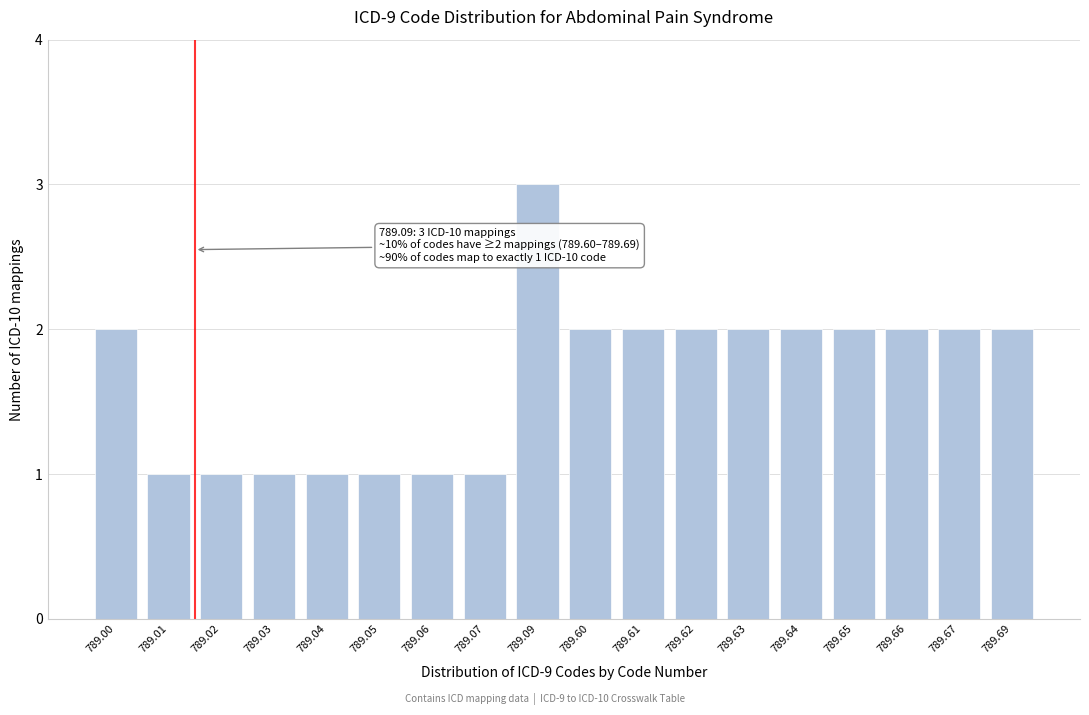

Reading right to left, extract all data points from this chart.

789.69=2	789.67=2	789.66=2	789.65=2	789.64=2	789.63=2	789.62=2	789.61=2	789.60=2	789.09=3	789.07=1	789.06=1	789.05=1	789.04=1	789.03=1	789.02=1	789.01=1	789.00=2